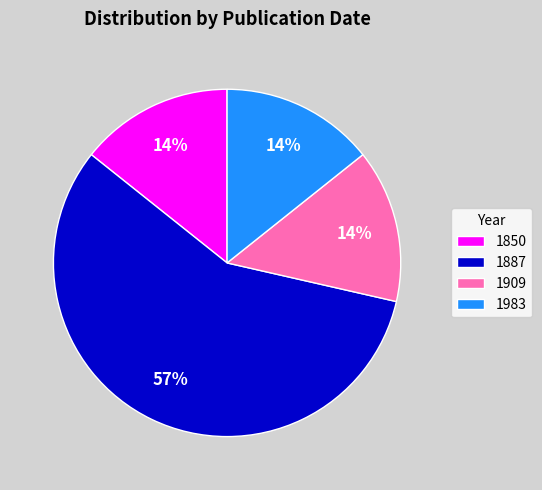

How many segments does this pie chart have?

4